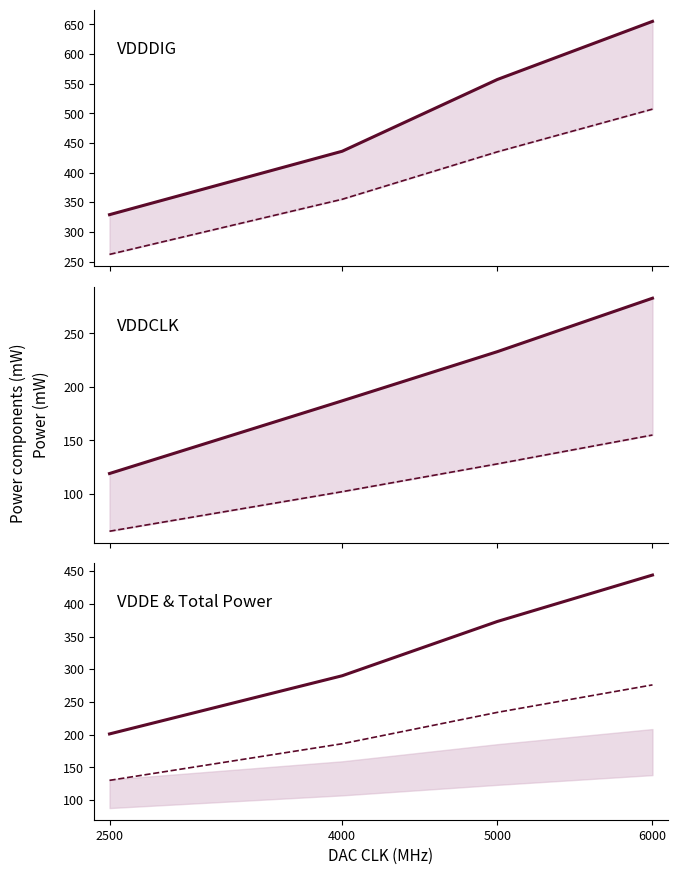

Rank the categories by VDDDIG Dual value from highest to lowest.

6000, 5000, 4000, 2500